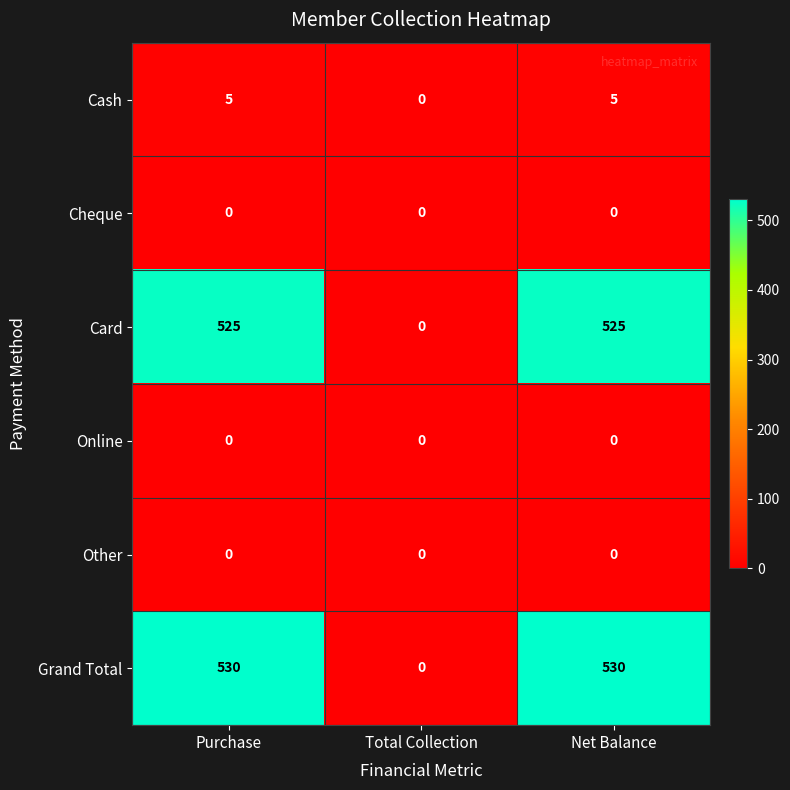

Reading left to right, what are all the values shown in this chart?

Cash: Purchase=5	Total Collection=0	Net Balance=5
Cheque: Purchase=0	Total Collection=0	Net Balance=0
Card: Purchase=525	Total Collection=0	Net Balance=525
Online: Purchase=0	Total Collection=0	Net Balance=0
Other: Purchase=0	Total Collection=0	Net Balance=0
Grand Total: Purchase=530	Total Collection=0	Net Balance=530